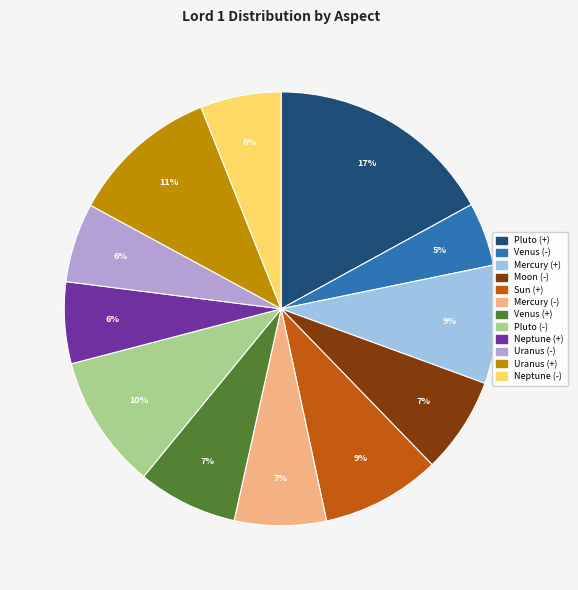

Is the sum of Neptune (-) and Moon (-) greater than half?

No